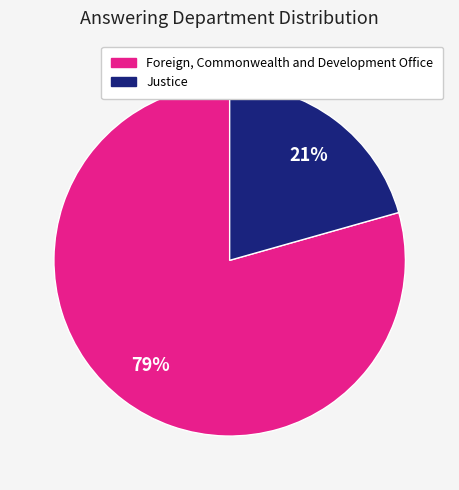

To the nearest percent, what is the combined percentage of Foreign, Commonwealth and Development Office and Justice?

100%